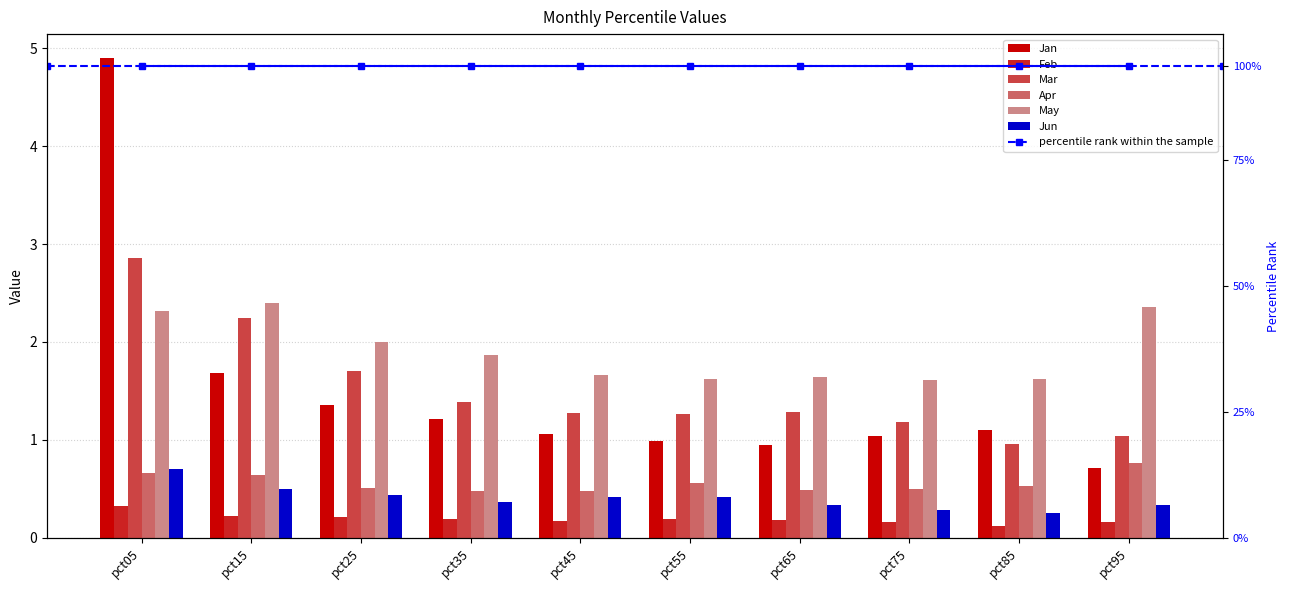

Does the chart contain stacked bars?

No